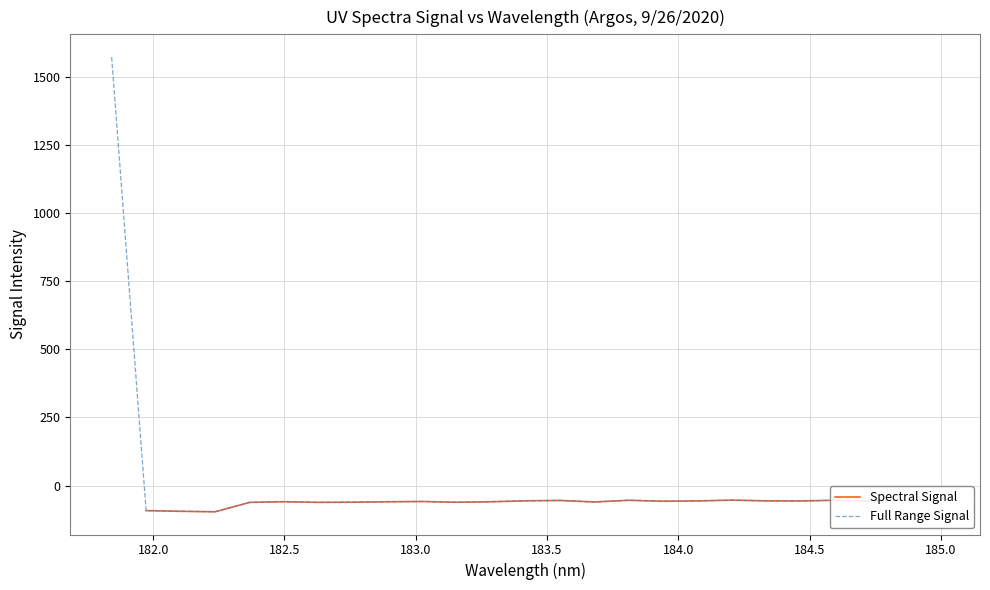

What is the difference between the second highest and second lowest values?

41.5